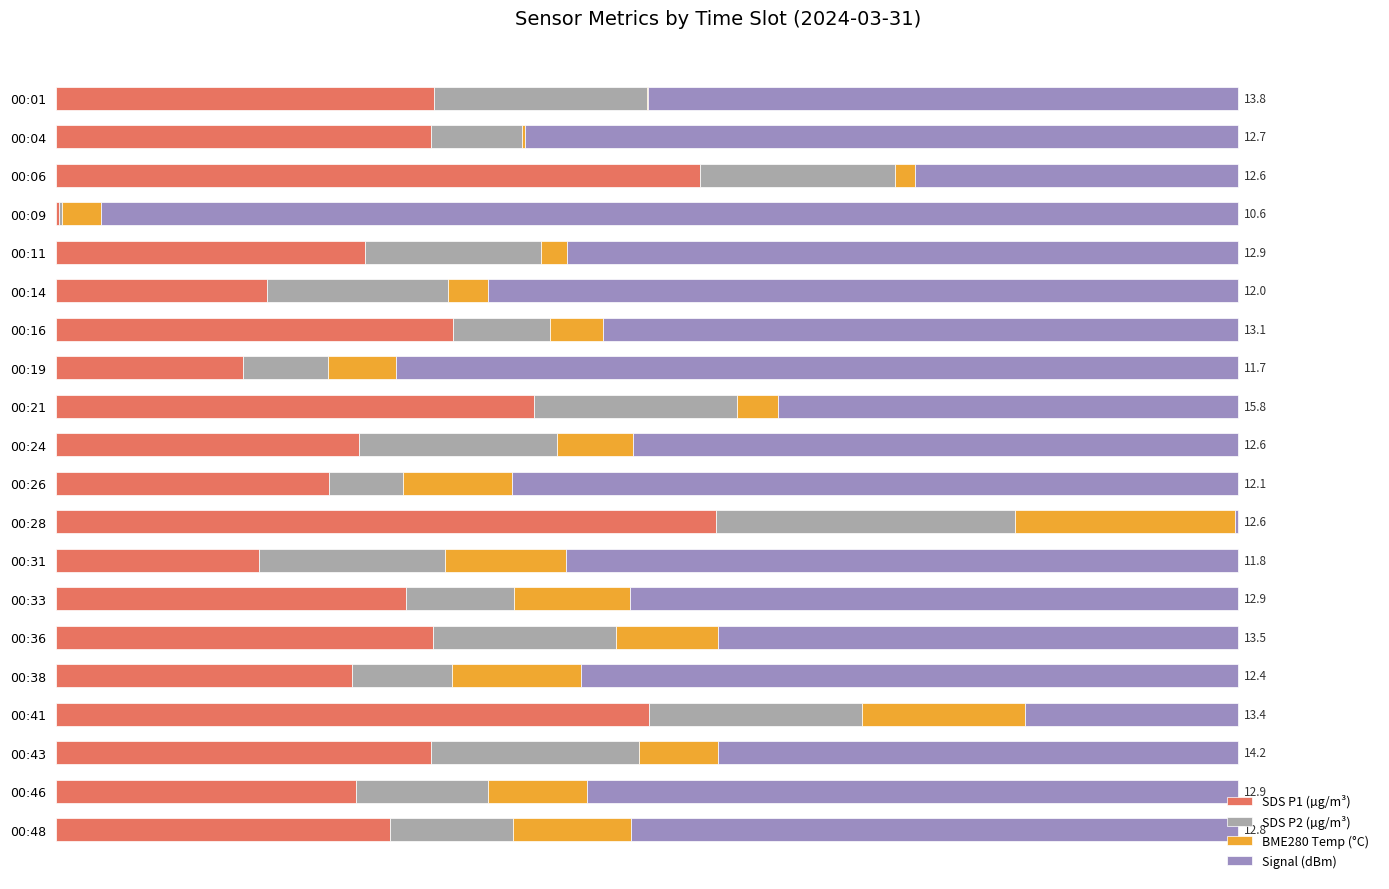

What is the sum of all SDS P1 (µg/m³) values?

6.0